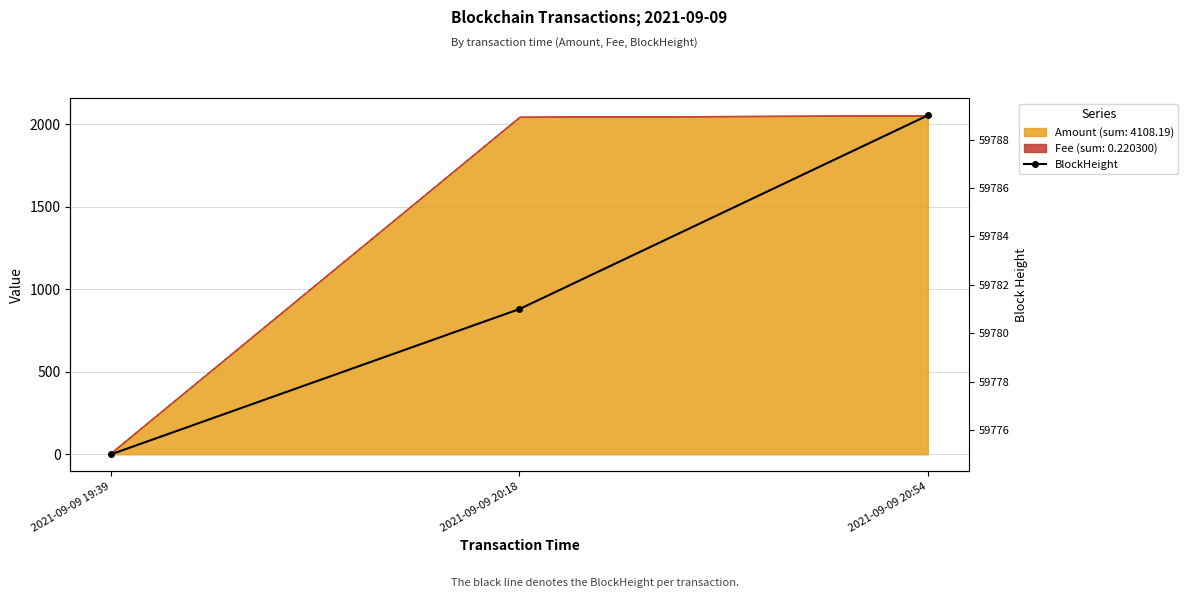

Rank the categories by value from lowest to highest.

2021-09-09 19:39, 2021-09-09 20:18, 2021-09-09 20:54